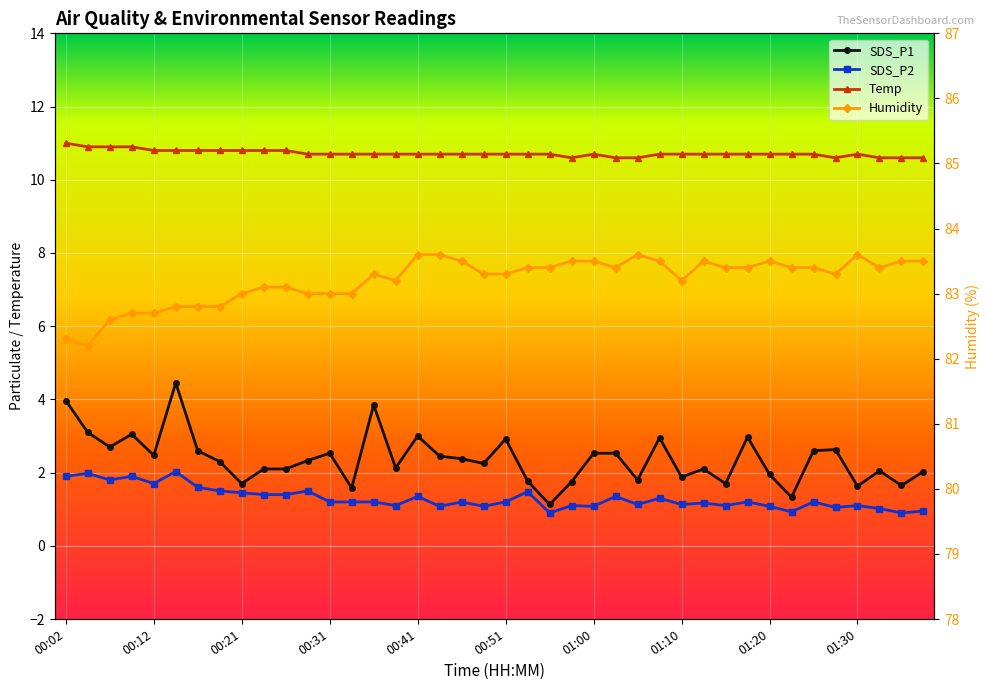

What is the lowest value of the SDS_P1 series?

1.1